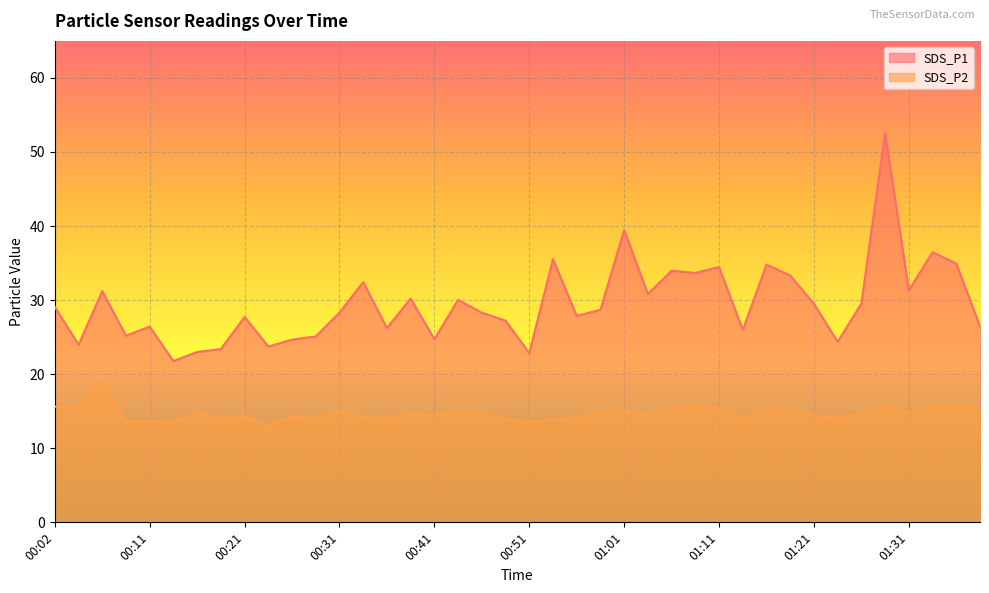

At which category is the sum across all series the highest?

01:28